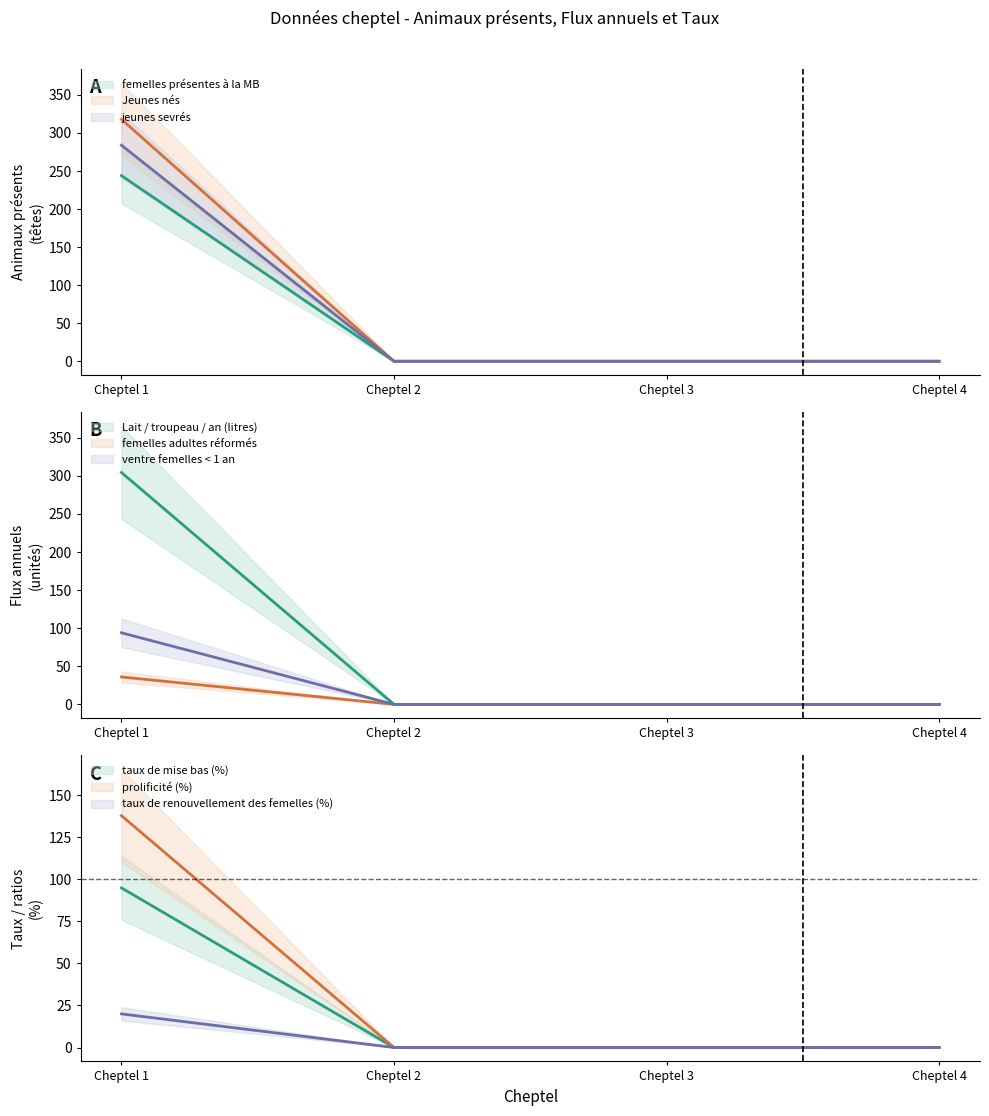

How many values in the jeunes sevrés series exceed 0?

1